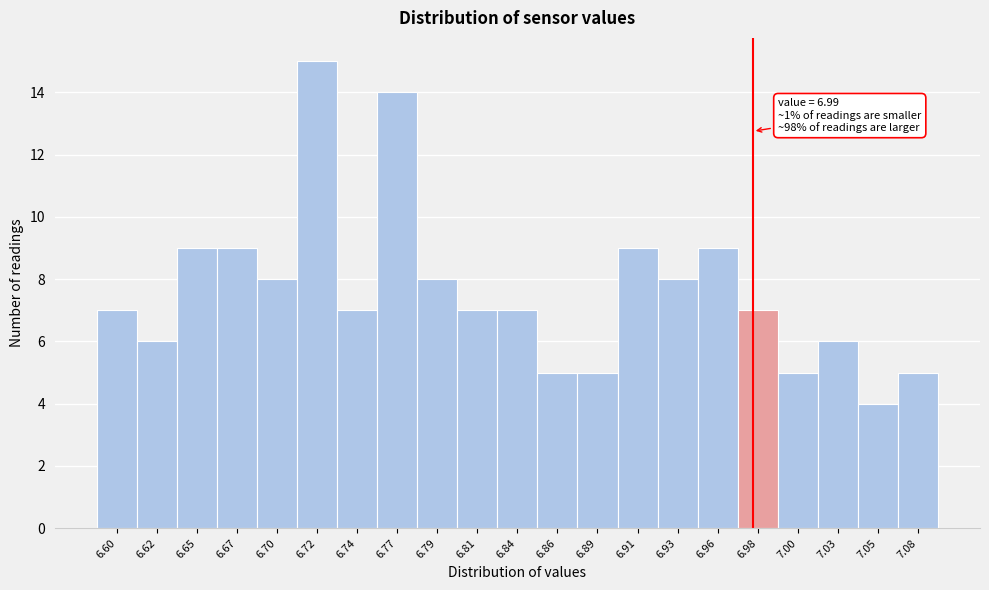

Reading left to right, what are all the values shown in this chart?

6.60=7	6.62=6	6.65=9	6.67=9	6.70=8	6.72=15	6.74=7	6.77=14	6.79=8	6.81=7	6.84=7	6.86=5	6.89=5	6.91=9	6.93=8	6.96=9	6.98=7	7.00=5	7.03=6	7.05=4	7.08=5